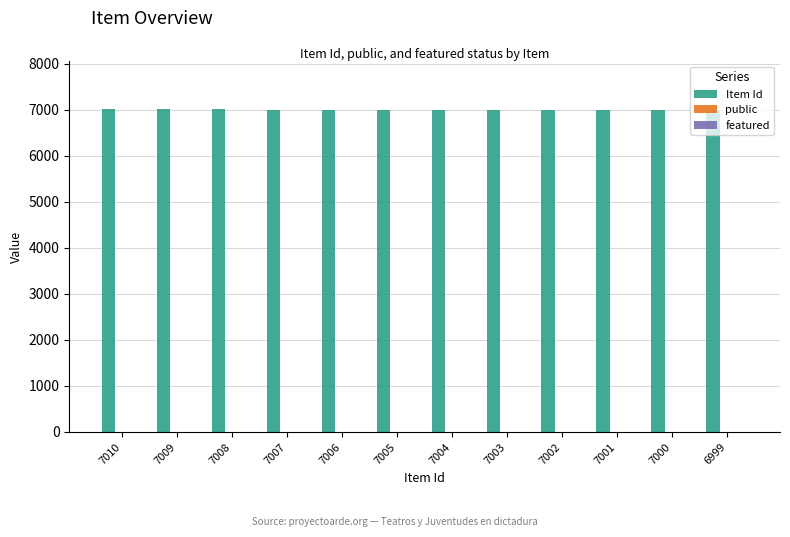

Are the bars horizontal?

No